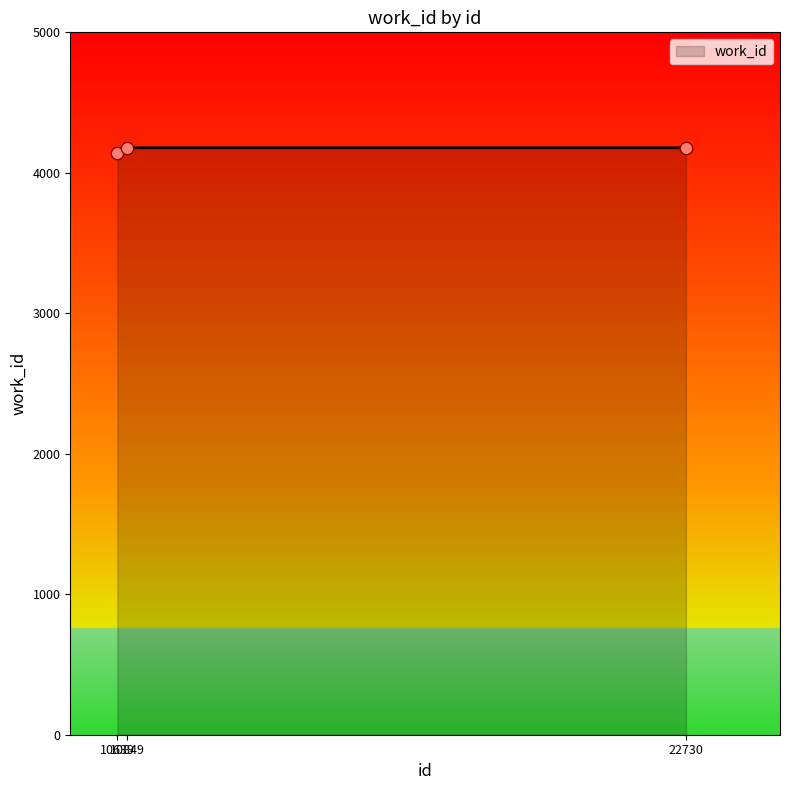

What is the sum of all values?

12494